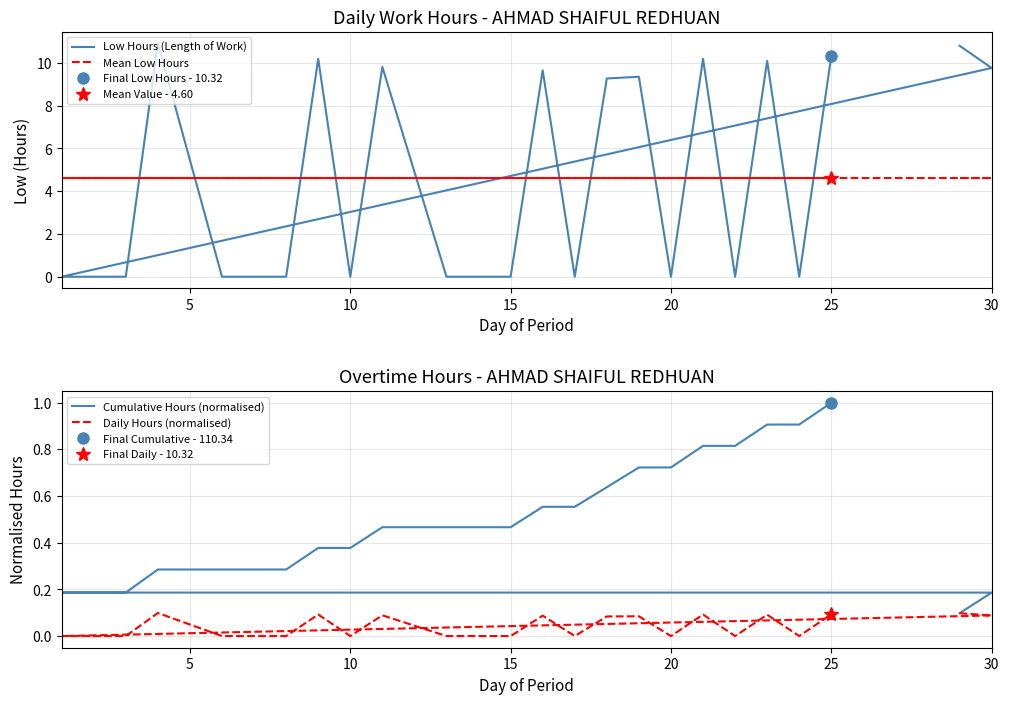

What is the difference between the maximum and minimum values in the Daily Hours (normalised) series?

0.1